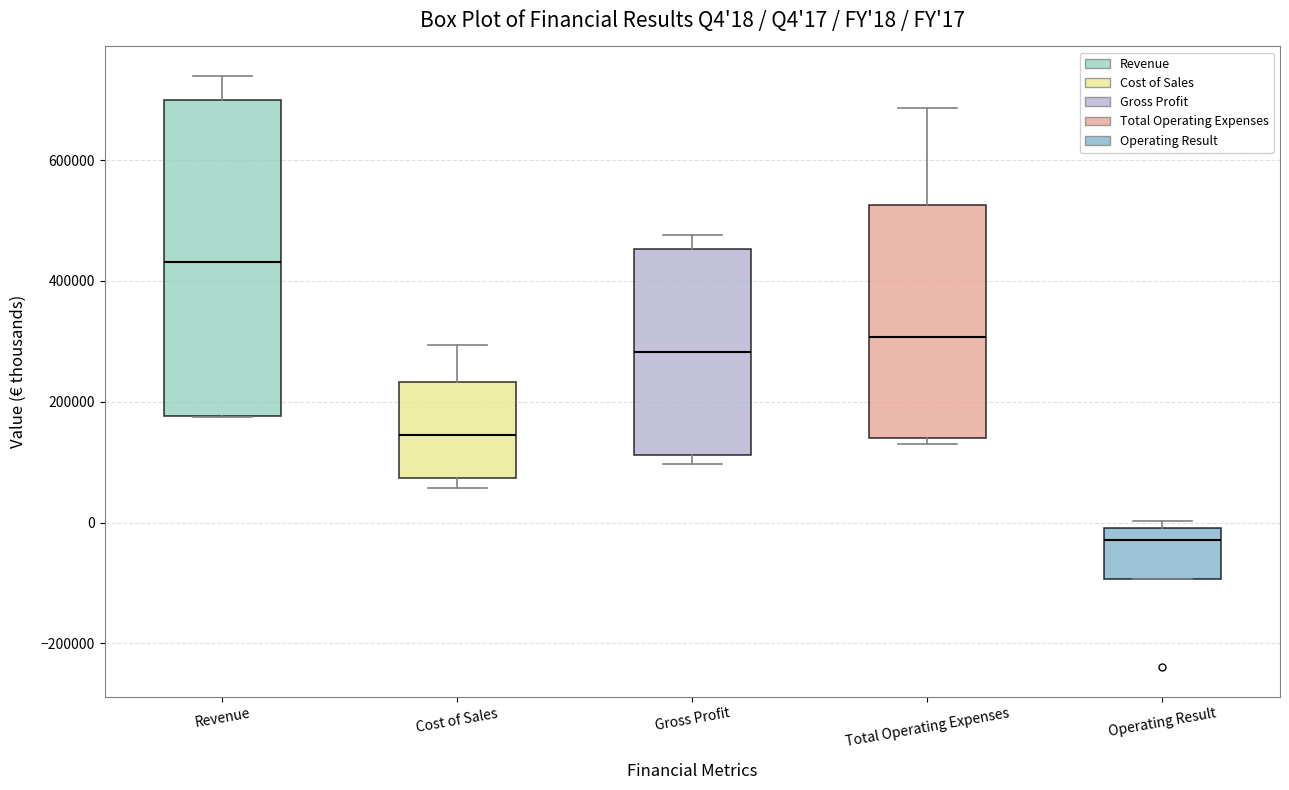

Which box is the tallest, from its lower edge to its upper edge?

Revenue